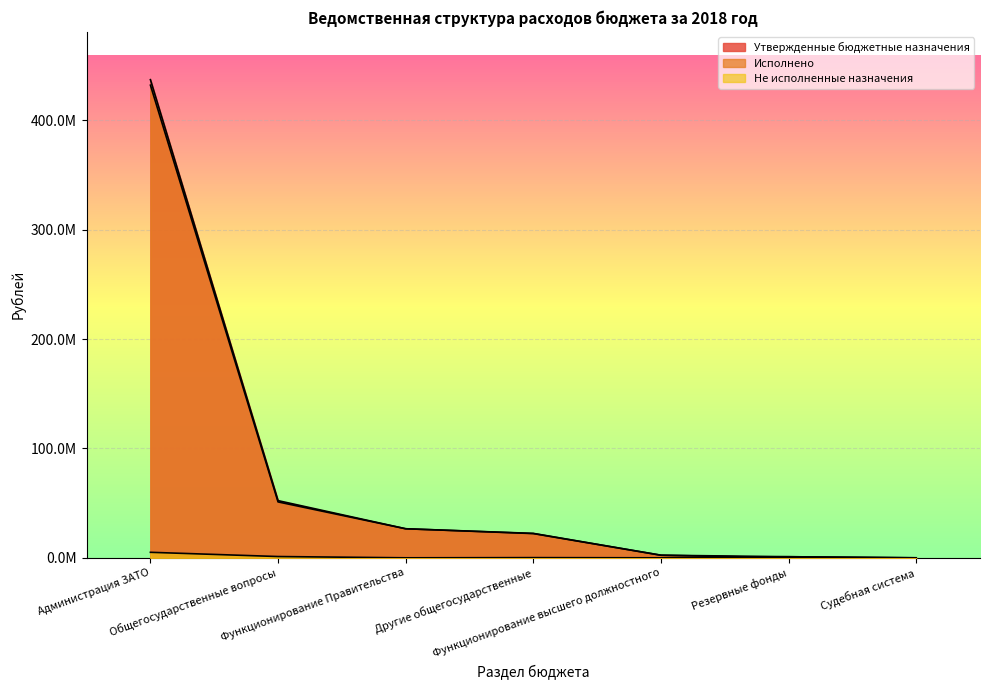

Which has a higher value, Функционирование высшего должностного or Судебная система?

Функционирование высшего должностного